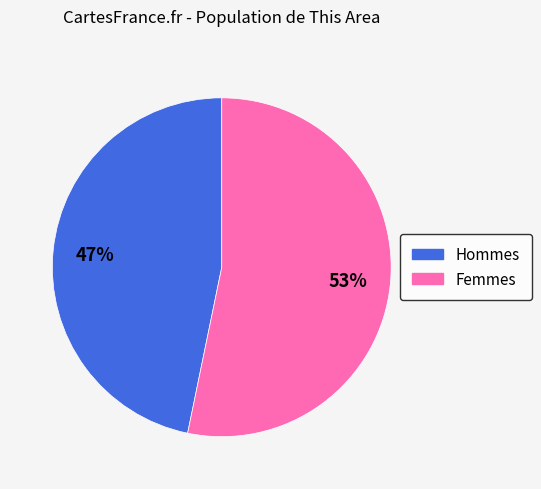

To the nearest percent, what is the average slice percentage?

50%